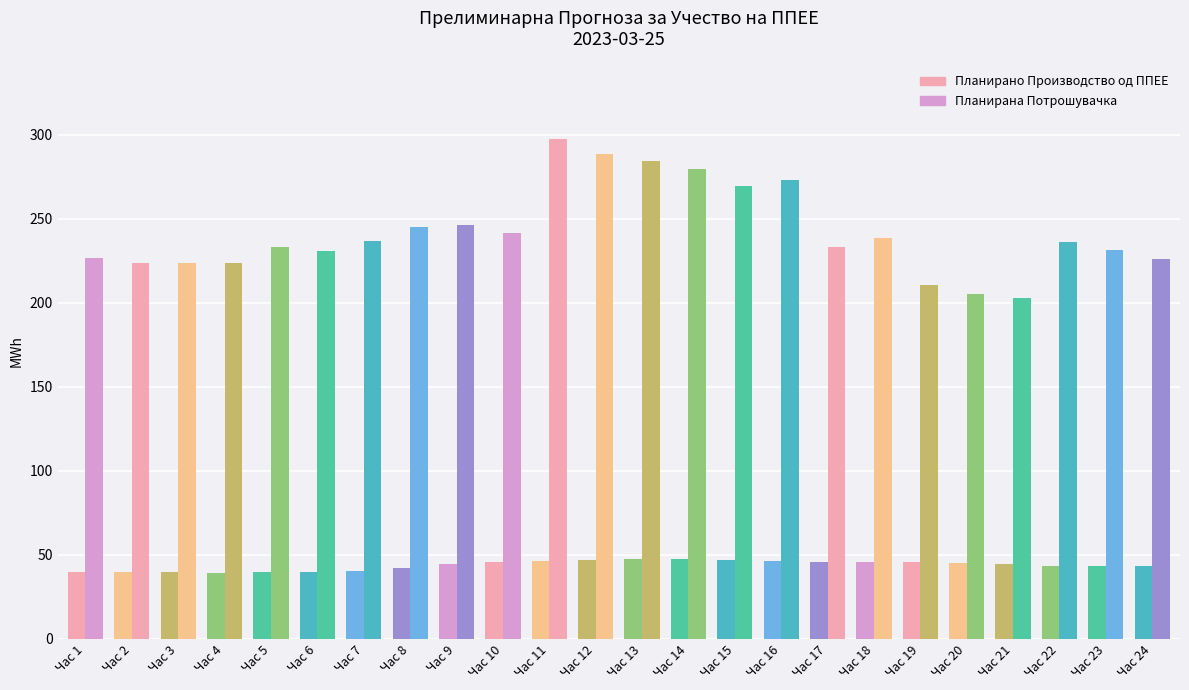

Reading left to right, list all the values displayed in this chart.

Планирано Производство од ППЕЕ: 1=39.9	2=39.7	3=39.5	4=39.4	5=39.5	6=39.7	7=40.6	8=42.4	9=44.2	10=45.6	11=46.5	12=47.1	13=47.4	14=47.3	15=46.9	16=46.2	17=45.8	18=45.9	19=45.9	20=45.3	21=44.3	22=43.4	23=43.1	24=43.3
Планирана Потрошувачка: 1=226.7	2=223.3	3=223.8	4=223.7	5=233.1	6=230.7	7=236.7	8=244.8	9=246.1	10=241.2	11=297.3	12=288.8	13=284.6	14=279.6	15=269.3	16=273.2	17=233.1	18=238.7	19=210.6	20=205.0	21=202.9	22=235.9	23=231.2	24=225.9